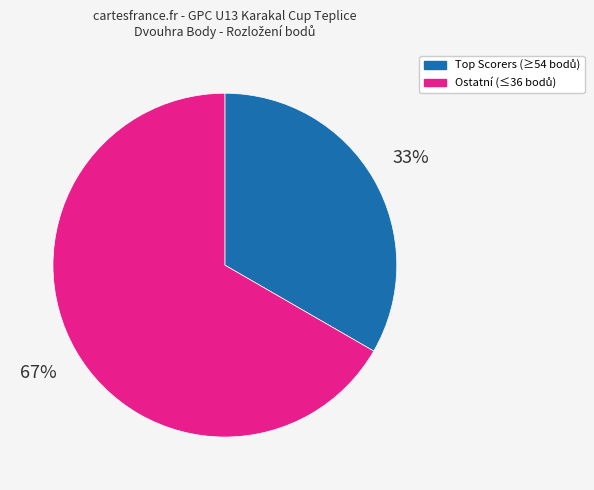

Does any single category account for the majority?

Yes